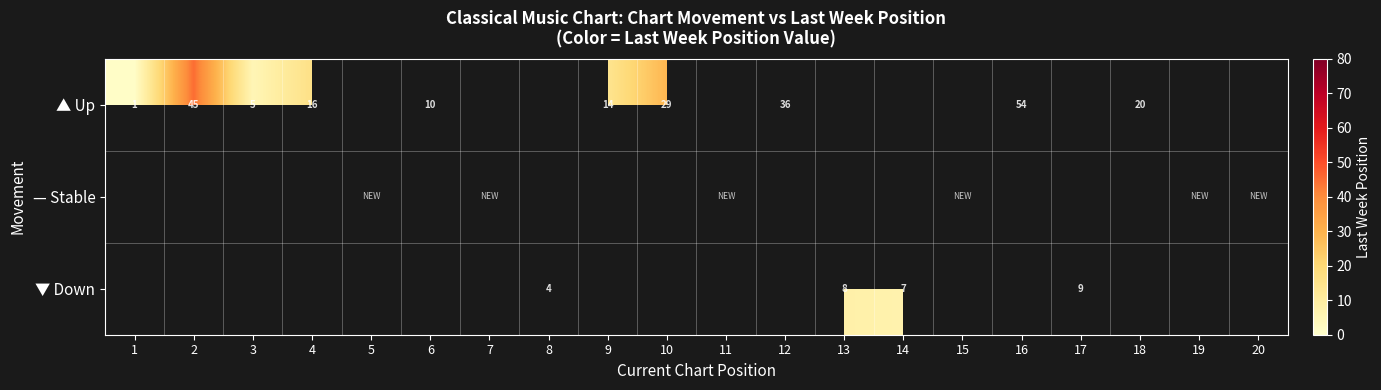

Is it true that ▲ Up equals 20 at 18?

True